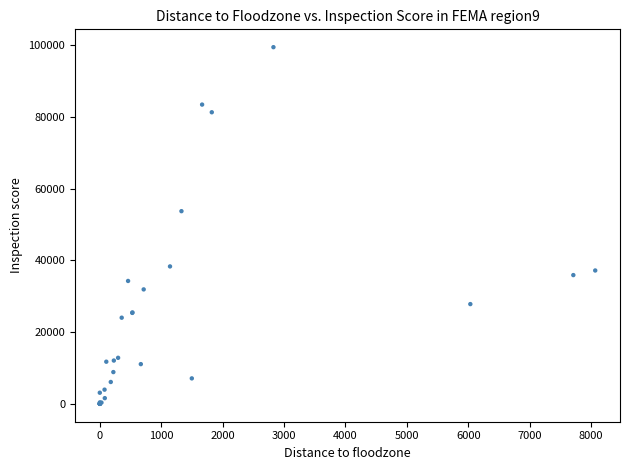

What Y value in the scatter plot is closest to 49723?

53727.1